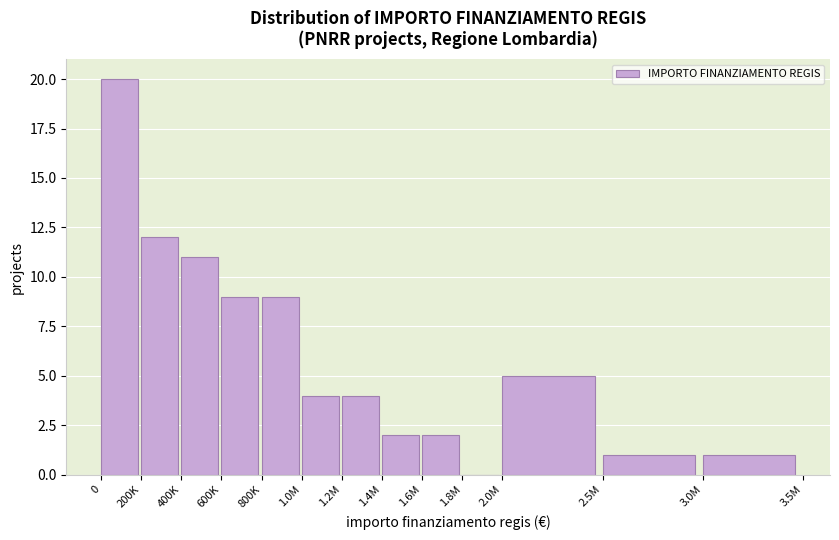

Reading left to right, what are all the values shown in this chart?

0=20	200K=12	400K=11	600K=9	800K=9	1.0M=4	1.2M=4	1.4M=2	1.6M=2	1.8M=0	2.0M=5	2.5M=1	3.0M=1